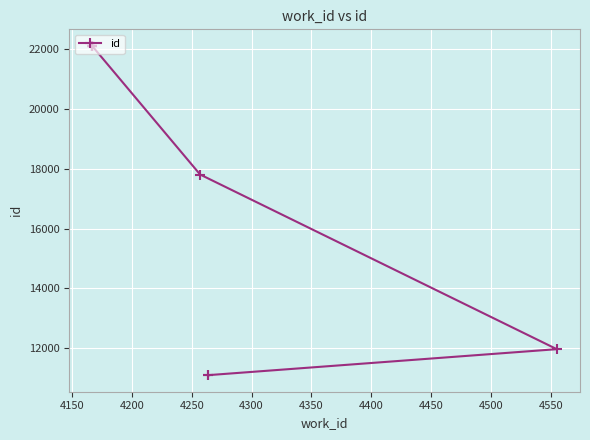

Reading right to left, what are all the values shown in this chart?

22114	22111	22108	22104	22101	22100	17811	11971	11103	11099